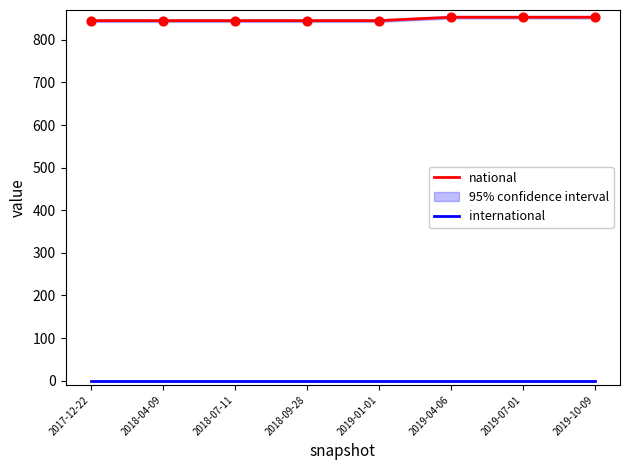

Which series has the largest Y range (max minus min)?

national